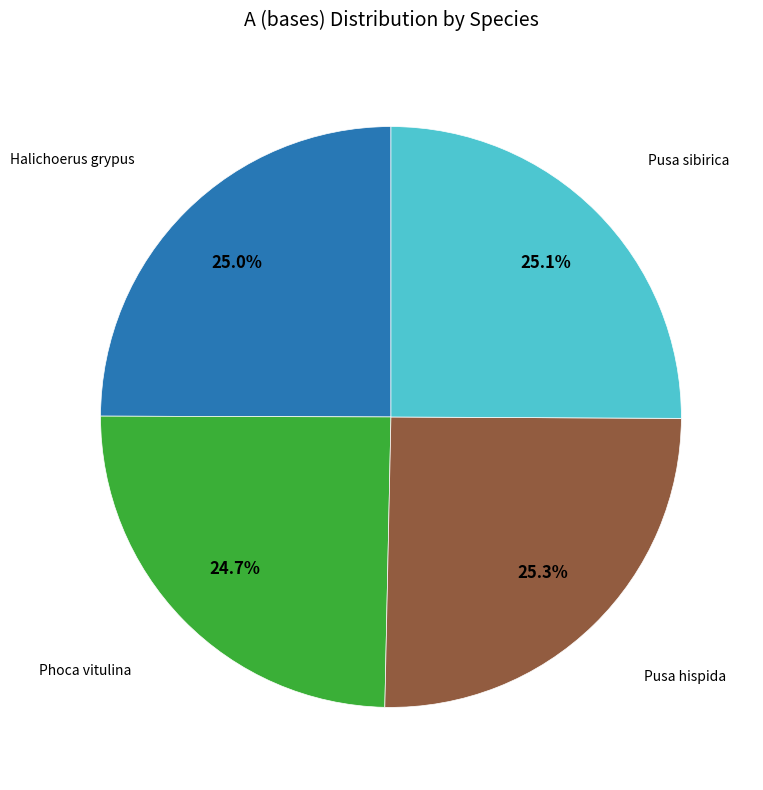

Does any single category account for the majority?

No